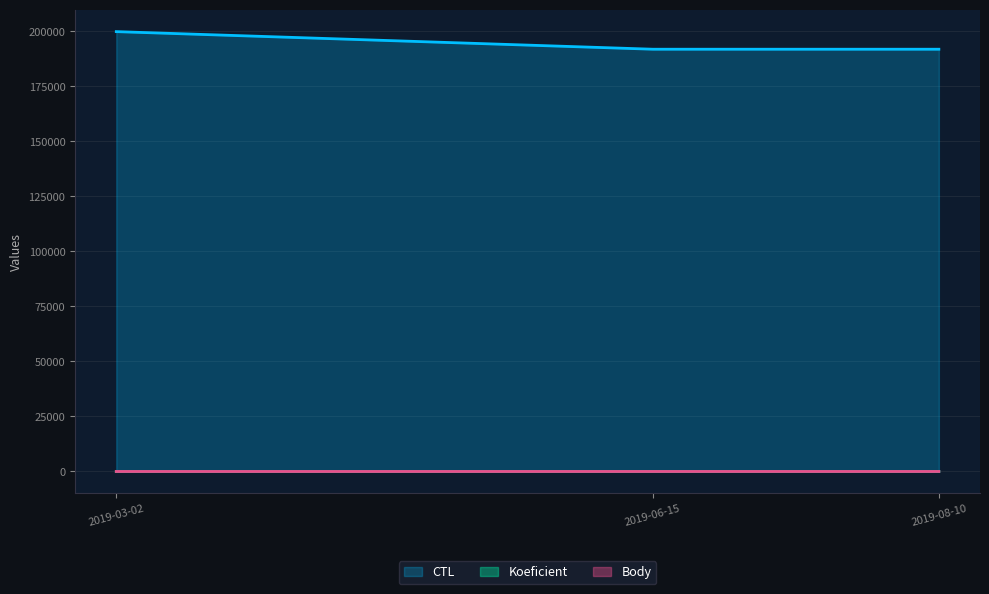

What is the label of the 2nd point from the right?

2019-06-15